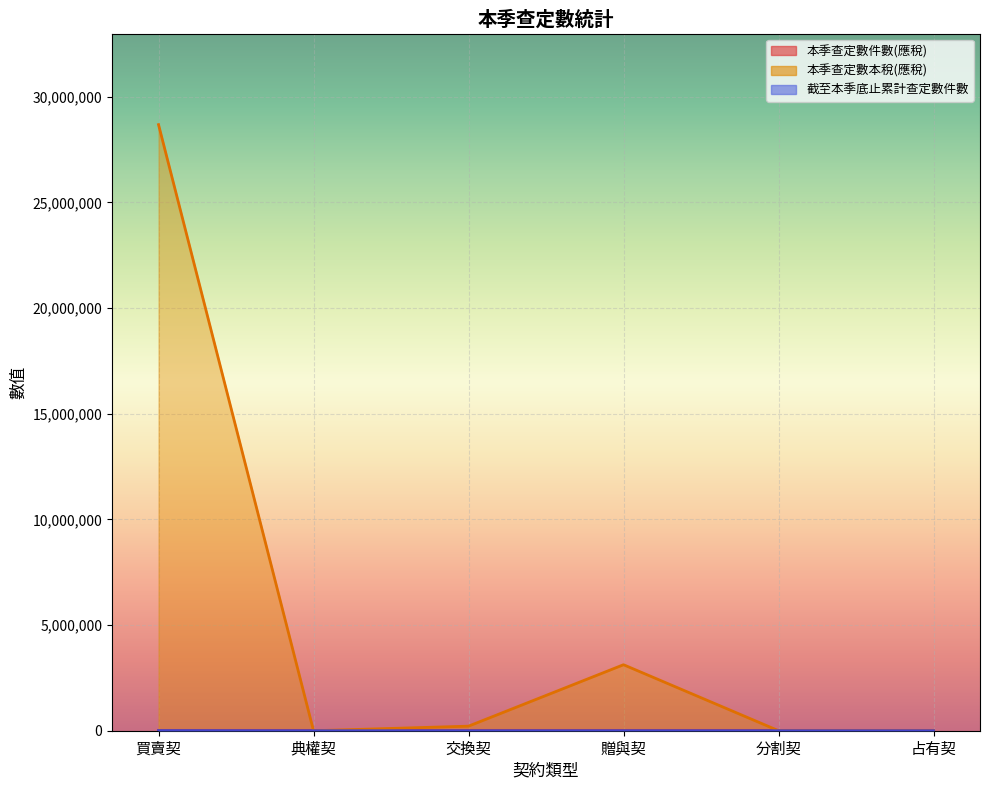

True or false: 截至本季底止累計查定數件數 has more than 2 interior local peaks.

False